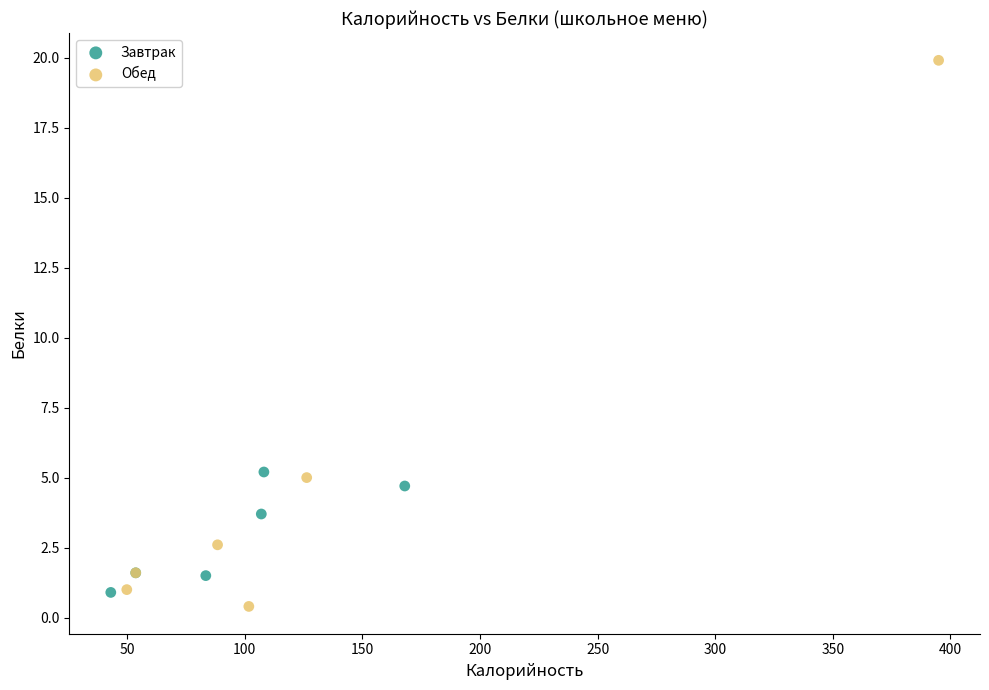

Which series reaches the maximum Y coordinate?

Обед